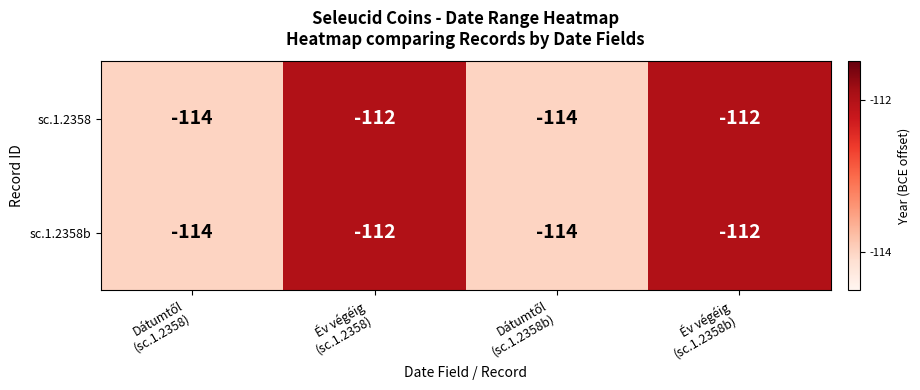

What is the minimum value shown in the chart?

-114